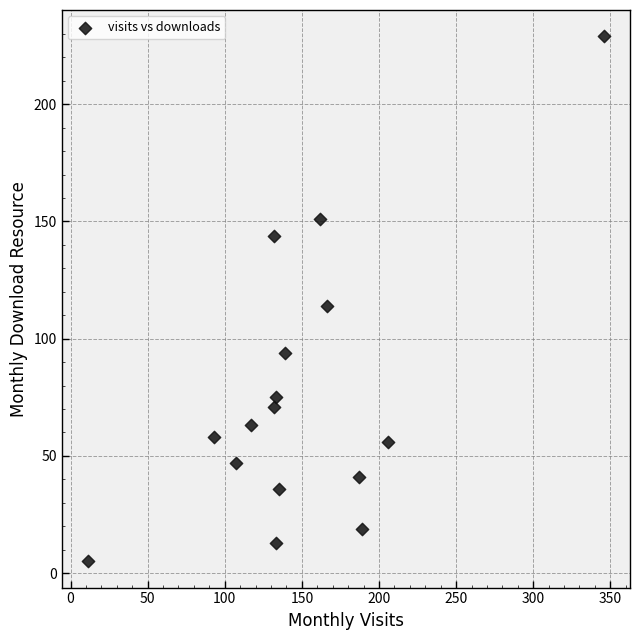

What is the range of X values (max minus min)?

335